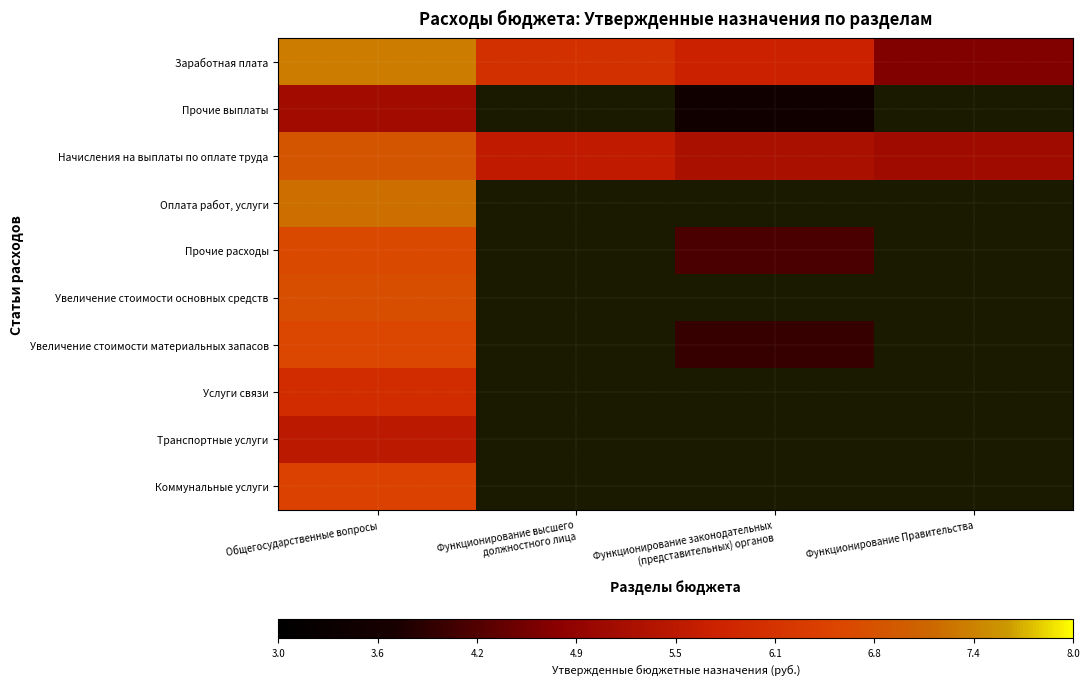

Which series has the largest total across all categories?

Заработная плата